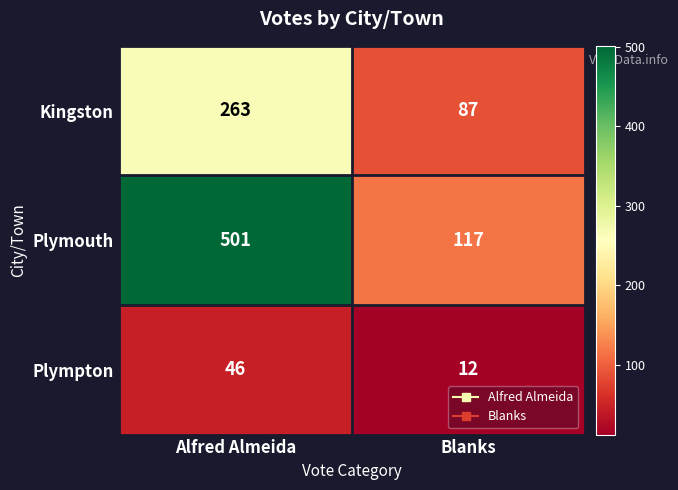

Reading right to left, extract all data points from this chart.

Kingston: 87	263
Plymouth: 117	501
Plympton: 12	46